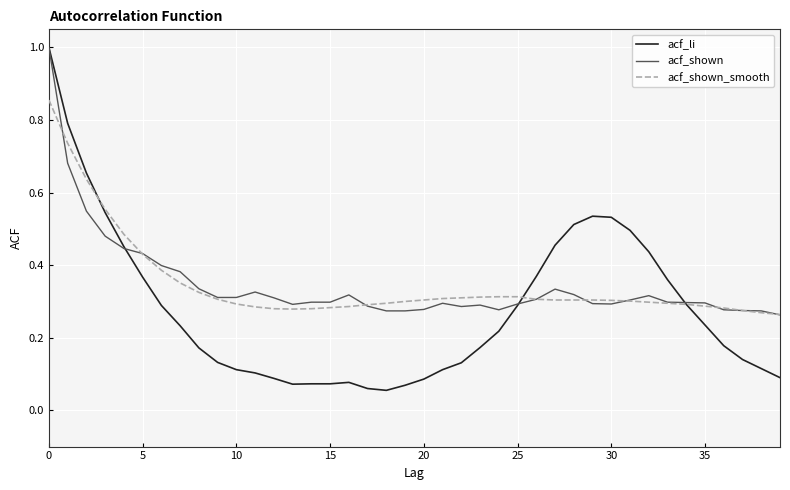

Which series has the widest spread of values?

acf_li